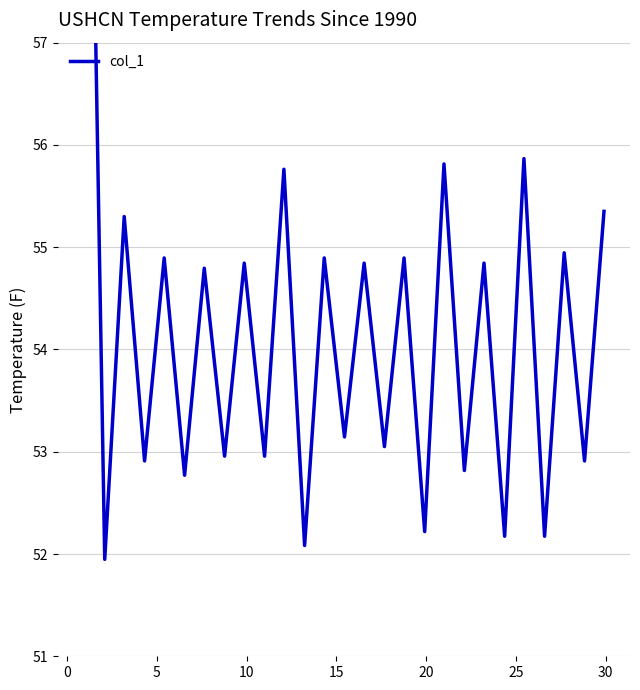

What is the value of the 14th point from the left?

53.1